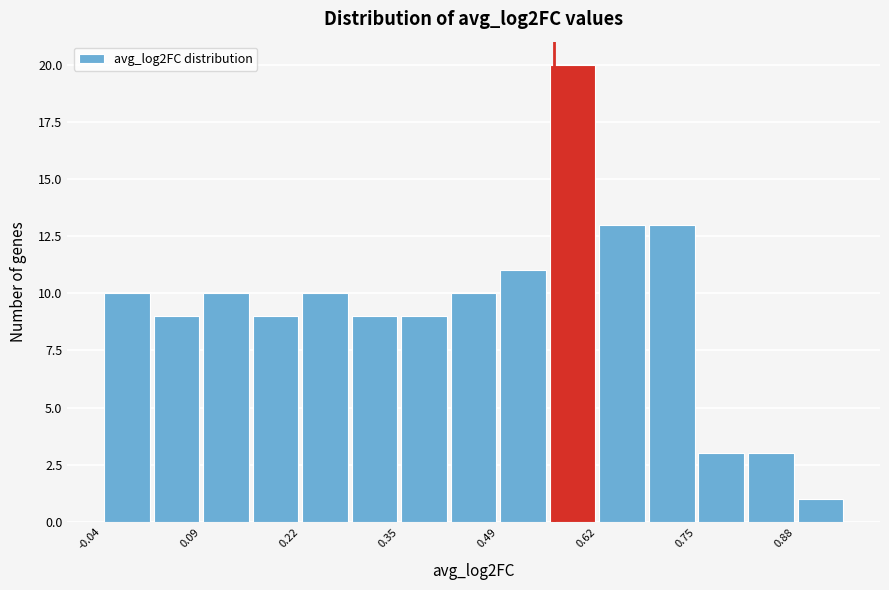

Around what value on the x-axis is the tallest bar? Give the approximate position of its centre, as read against the axis.

0.58